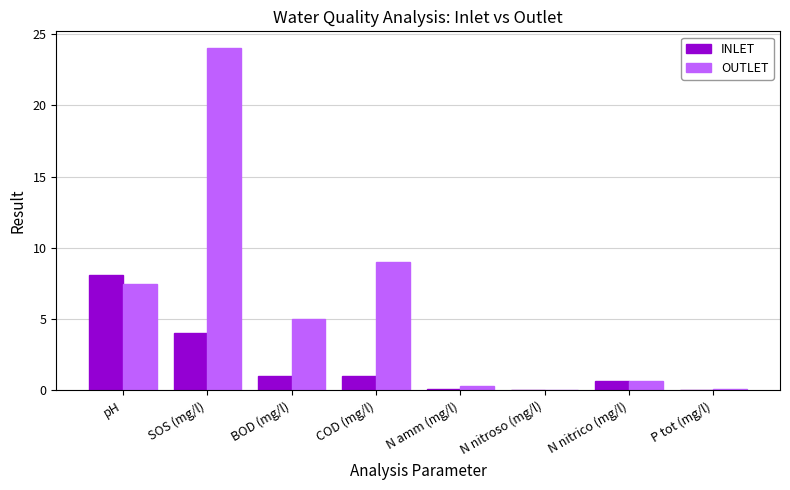

At which category is the sum across all series the highest?

SOS (mg/l)